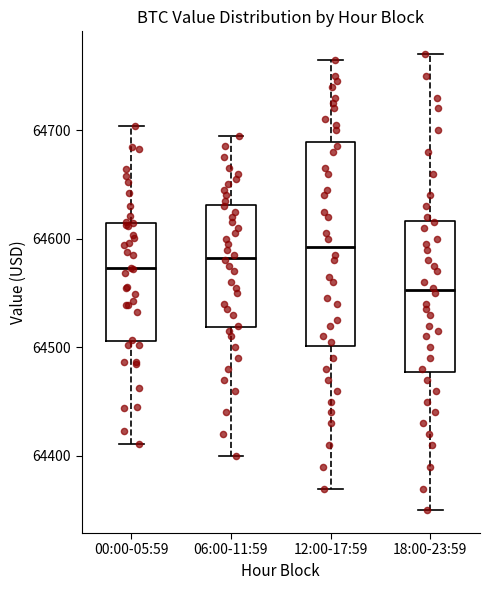

Where does the upper whisker of the box for 18:00-23:59 end on the y-axis? The values are not printed on the chart, so give them approximately, as read against the axis.

64770